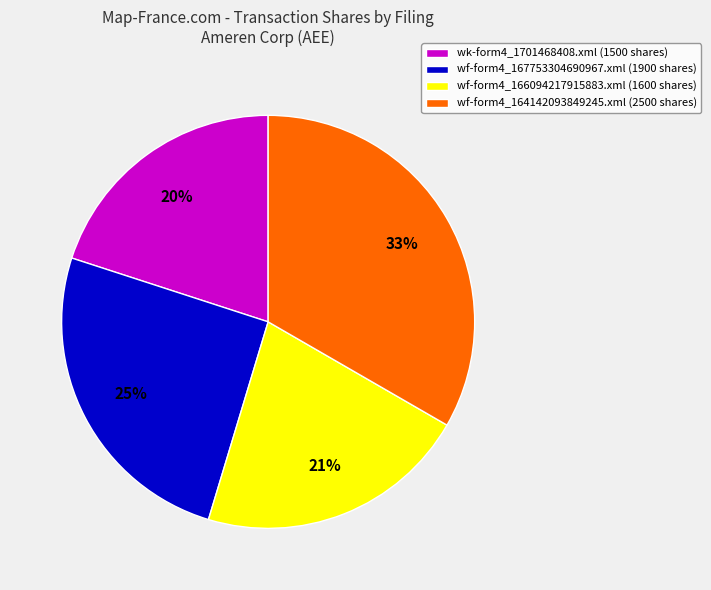

Is the sum of wf-form4_167753304690967.xml (1900 shares) and wf-form4_164142093849245.xml (2500 shares) greater than half?

Yes